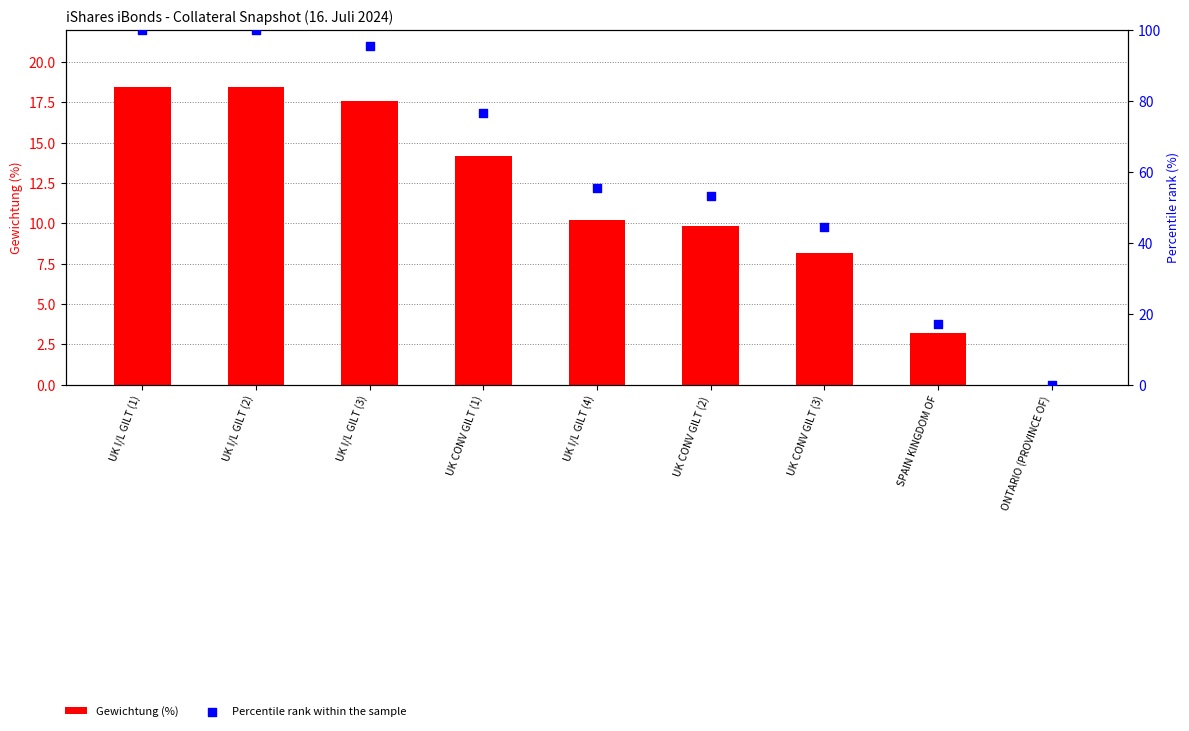

Which series has the largest total across all categories?

Percentile rank within the sample